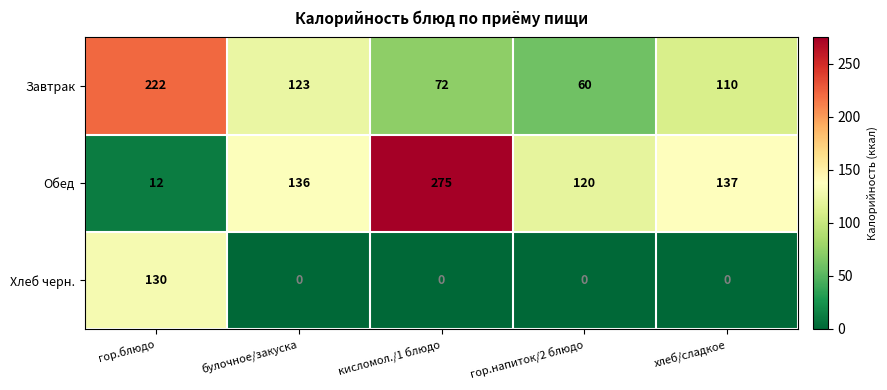

What is the total value across all series at гор.напиток/2 блюдо?

180